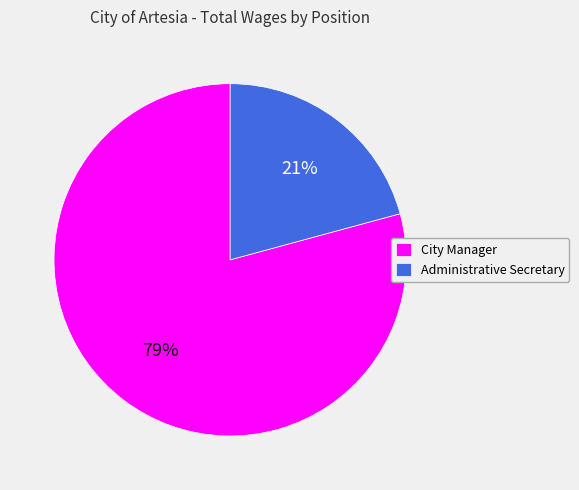

How many slices are in this pie chart?

2